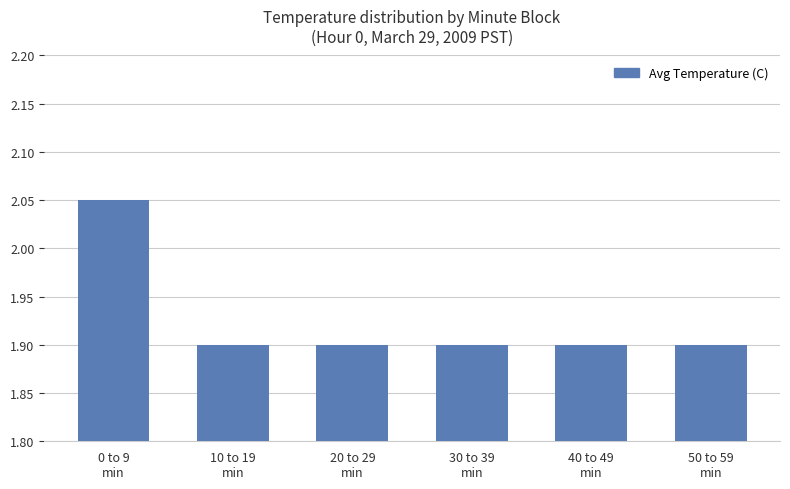

Is it true that the value at 40 to 49
min is 1.9?

True